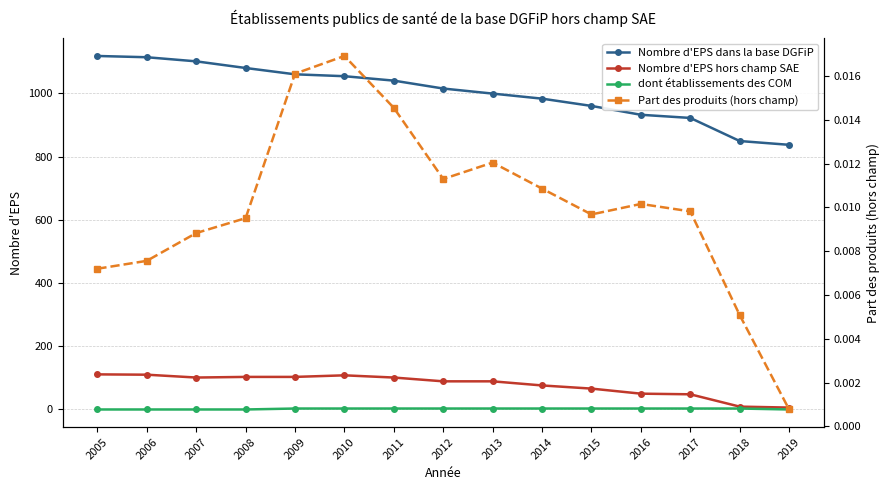

What is the difference between the second highest and minimum values in the Nombre d'EPS hors champ SAE series?

104.0